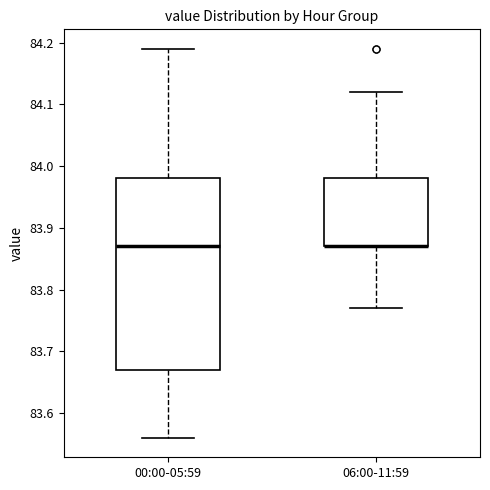

Reading left to right, read every box against the y-axis: the position of its median line, the range the box covers, and the ends of its whiskers. The values are not printed on the chart, so give them approximately, as read against the axis.

00:00-05:59: median 83.87, box 83.67 to 83.98, whiskers 83.56 to 84.19
06:00-11:59: median 83.87 (drawn on the box's lower edge), box 83.87 to 83.98, whiskers 83.77 to 84.12